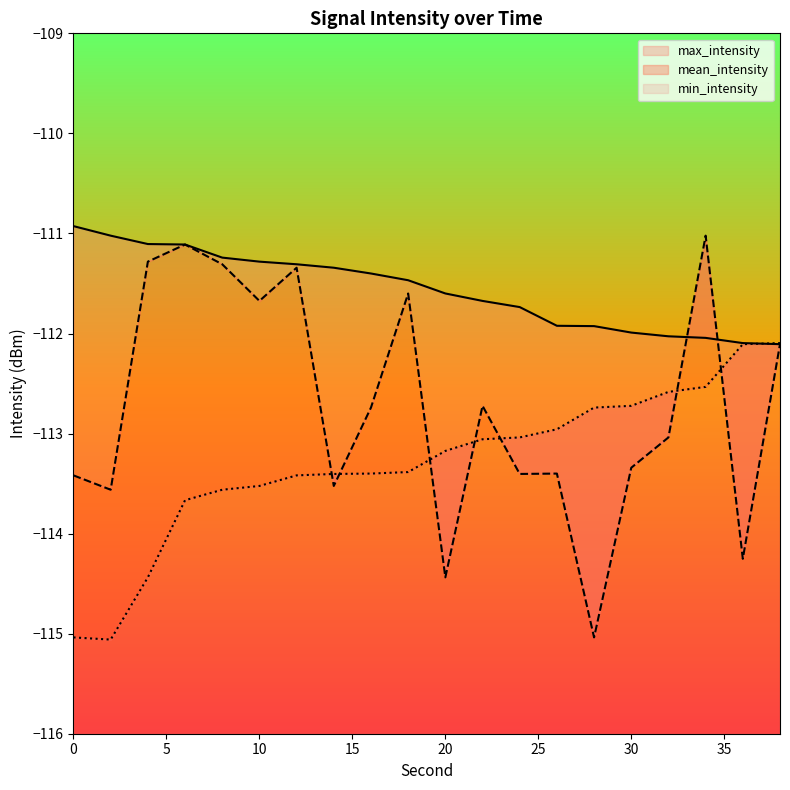

How many times do min_intensity and mean_intensity cross each other?

7